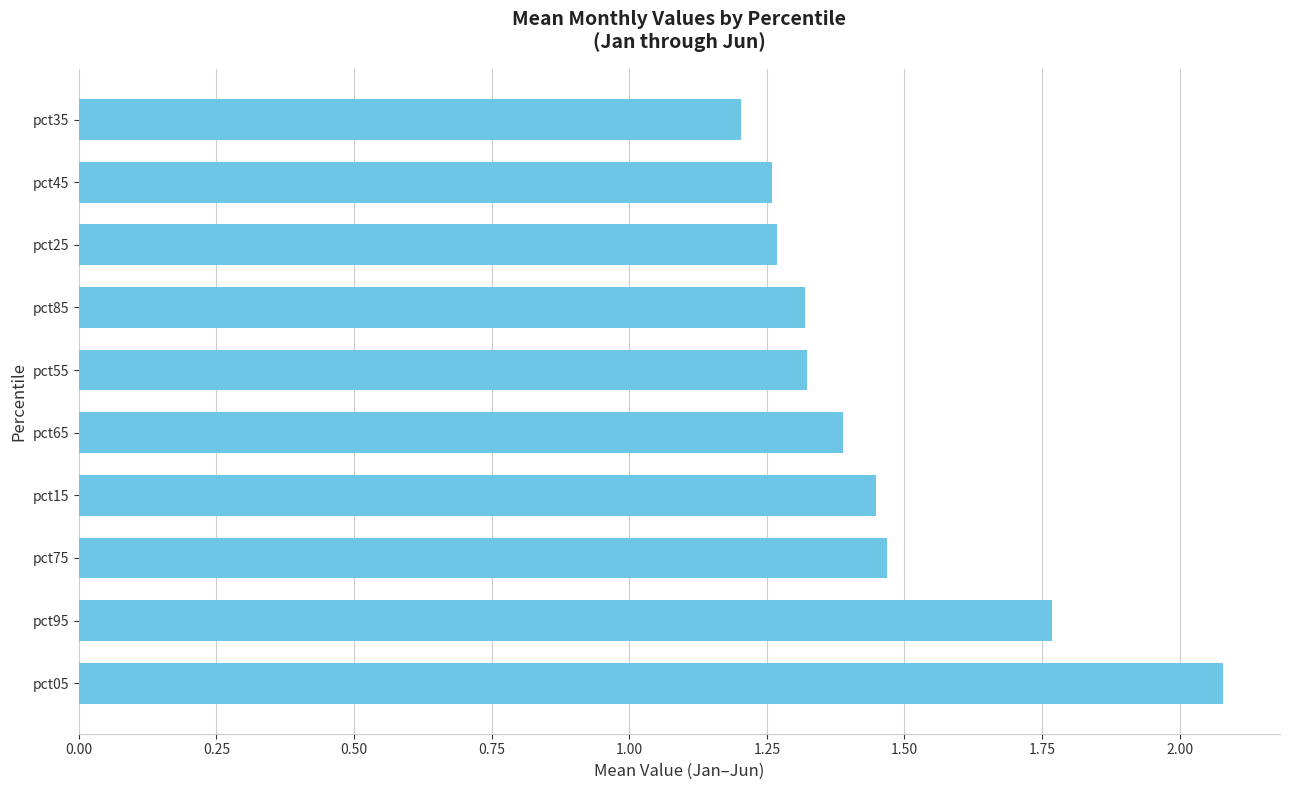

True or false: the data shows 2.4 at pct95.

False